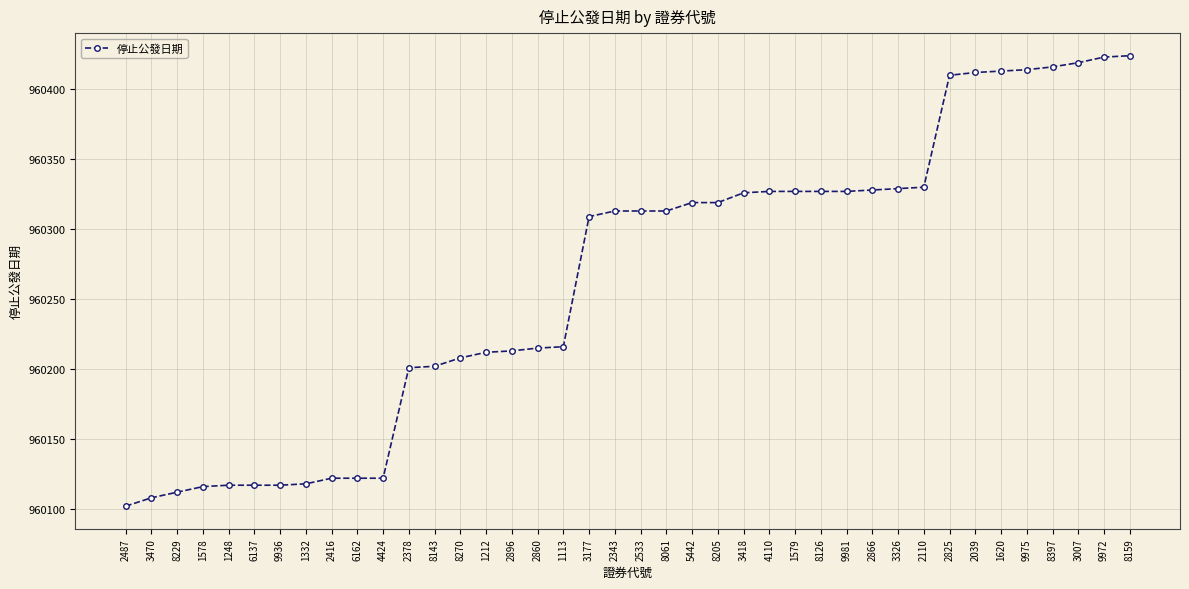

True or false: the data shows 587160 at 2860.

False